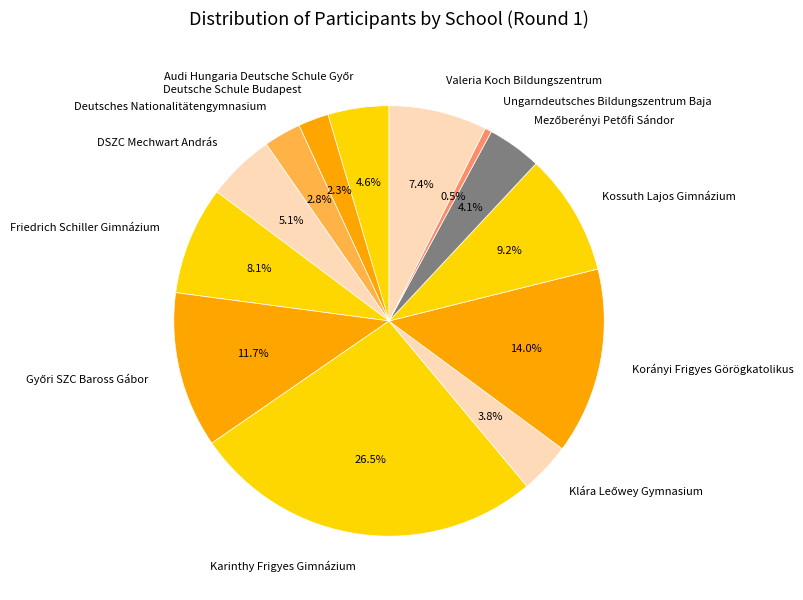

Is there any slice that represents more than half of the pie?

No